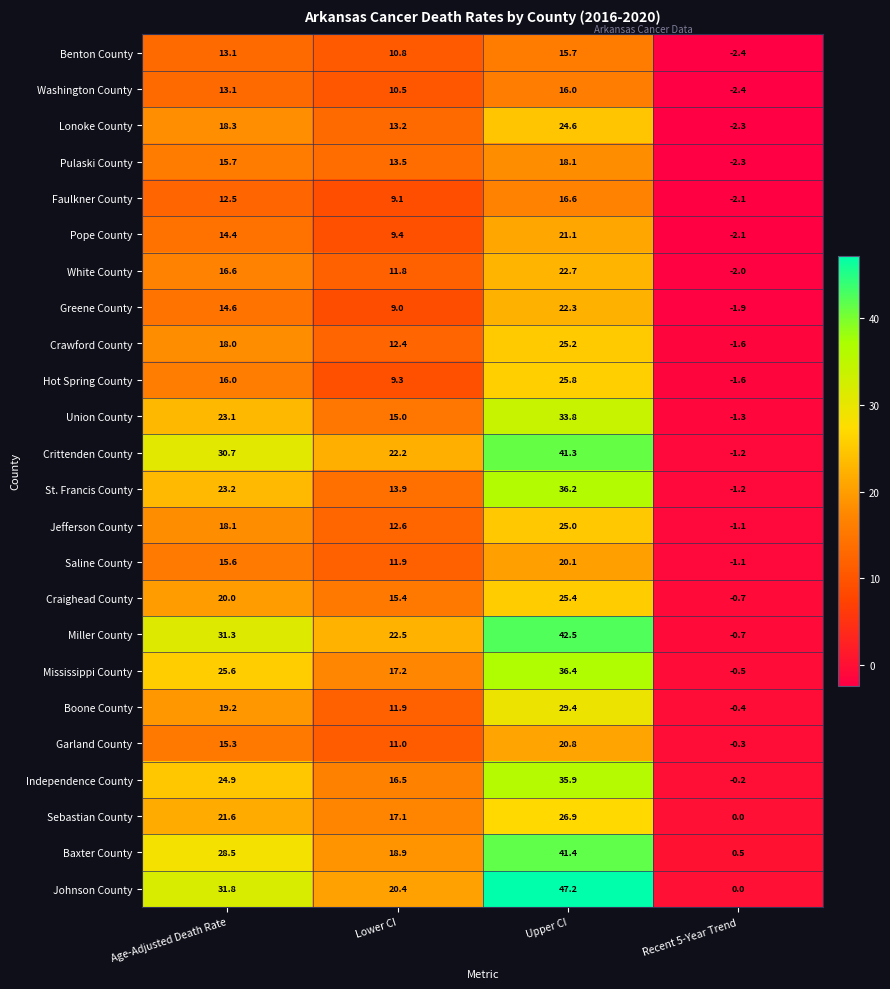

What is the maximum value shown in the chart?

47.2